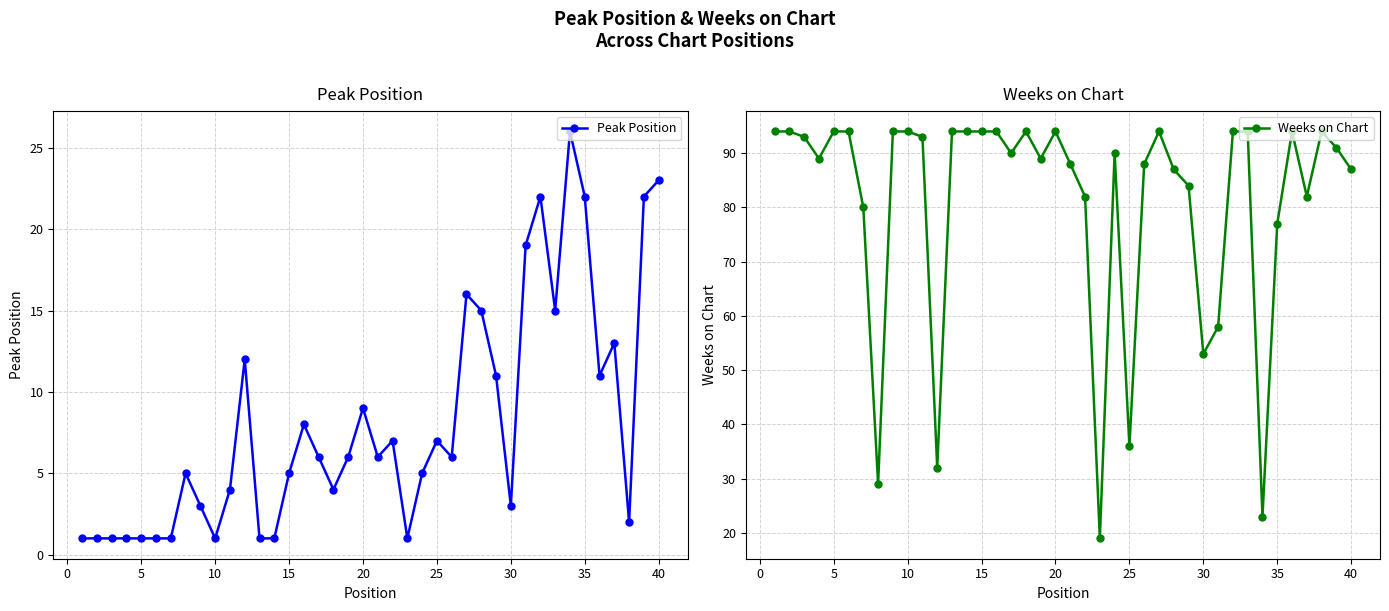

Is this an area chart (filled region under the line)?

No